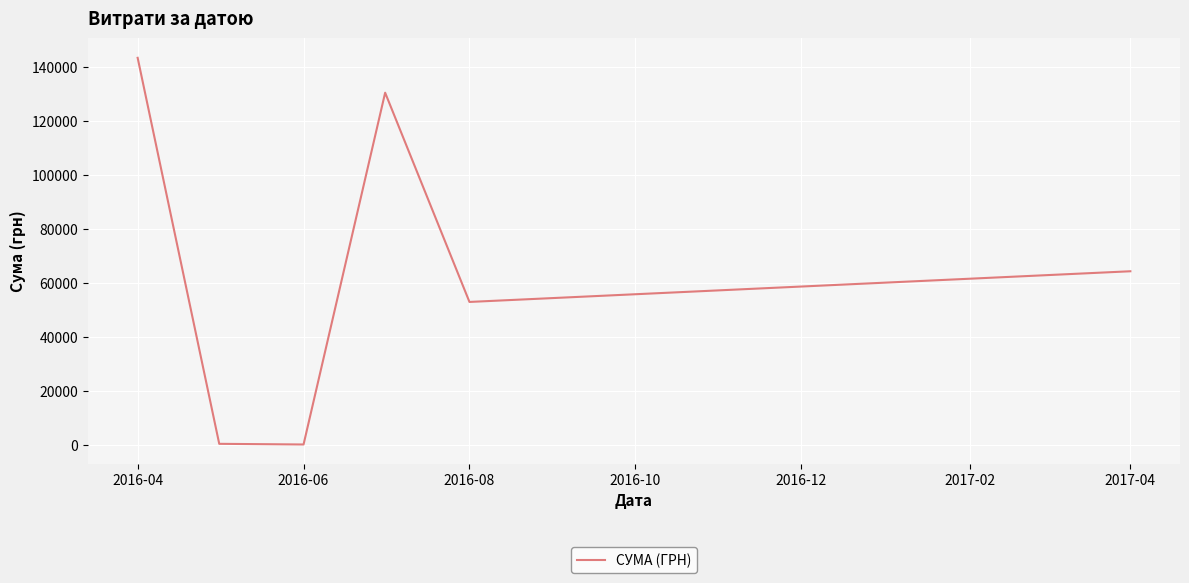

What is the sum of all values?

391499.4